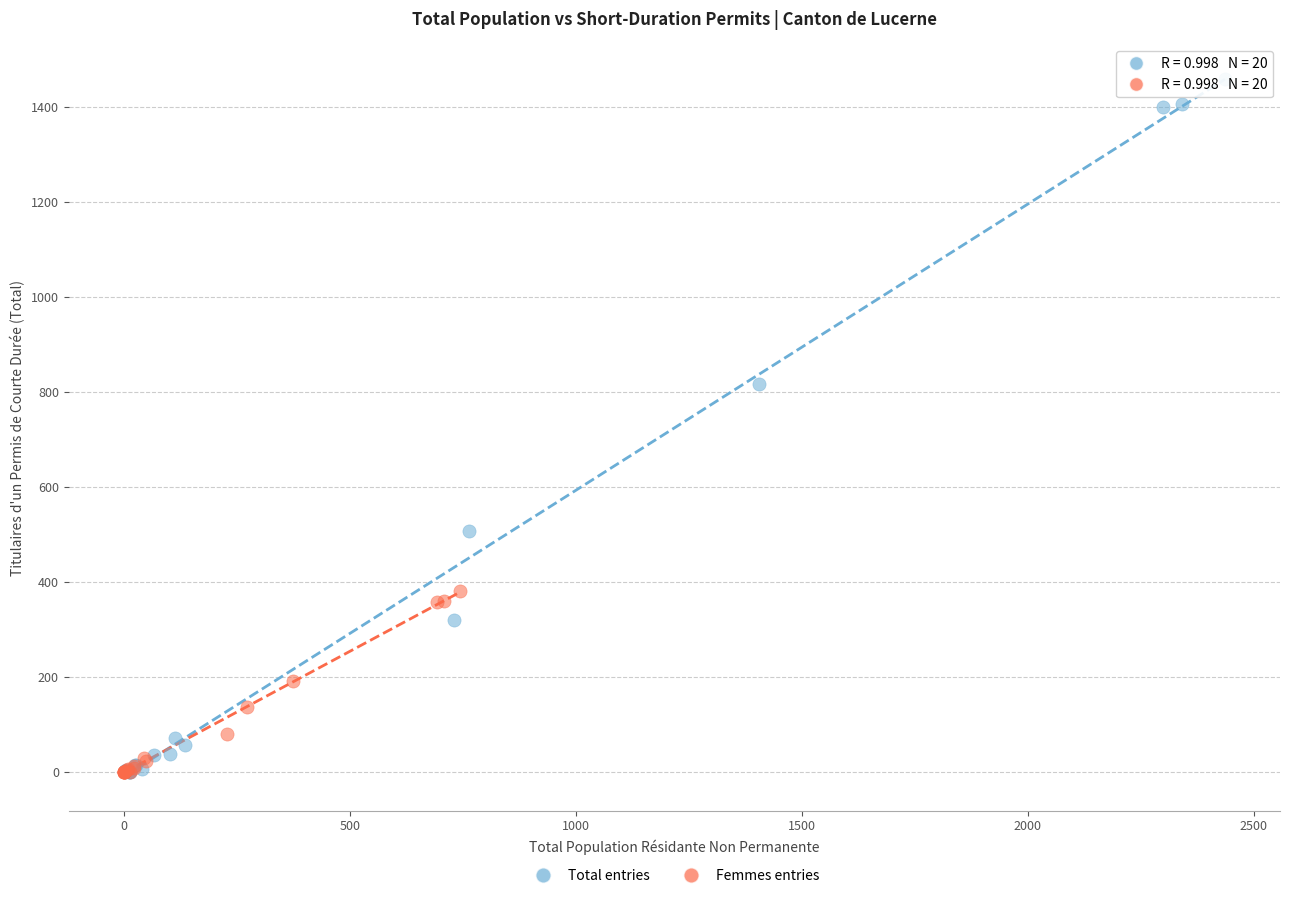

Which series has the largest Y range (max minus min)?

Total entries